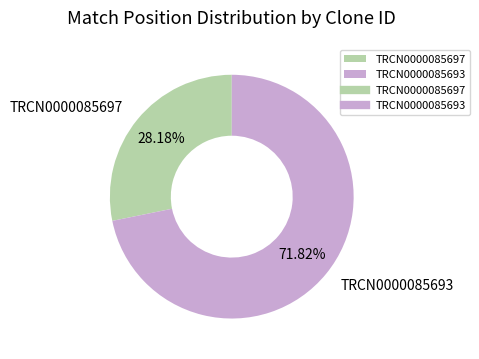

Which slice represents more than half of the pie?

TRCN0000085693